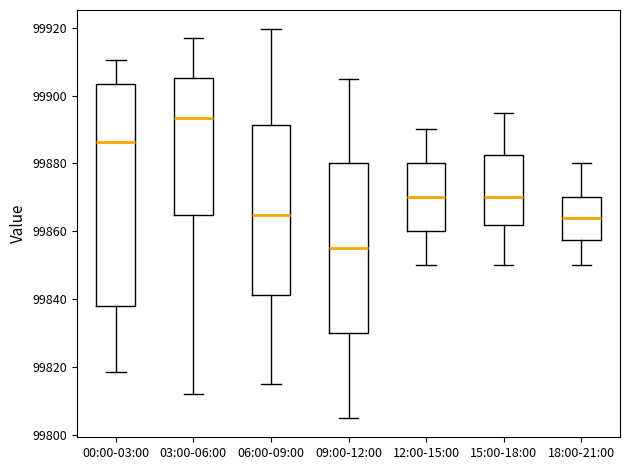

Reading left to right, transcribe this box plot: for each box, give where its median line is, the range the box spans, and where its two whiskers end, as read against the y-axis. The values are not printed on the chart, so give them approximately, as read against the axis.

00:00-03:00: median 99886, box 99838 to 99904, whiskers 99818 to 99910
03:00-06:00: median 99894, box 99864 to 99906, whiskers 99812 to 99918
06:00-09:00: median 99864, box 99842 to 99892, whiskers 99816 to 99920
09:00-12:00: median 99856, box 99830 to 99880, whiskers 99806 to 99906
12:00-15:00: median 99870, box 99860 to 99880, whiskers 99850 to 99890
15:00-18:00: median 99870, box 99862 to 99882, whiskers 99850 to 99896
18:00-21:00: median 99864, box 99858 to 99870, whiskers 99850 to 99880